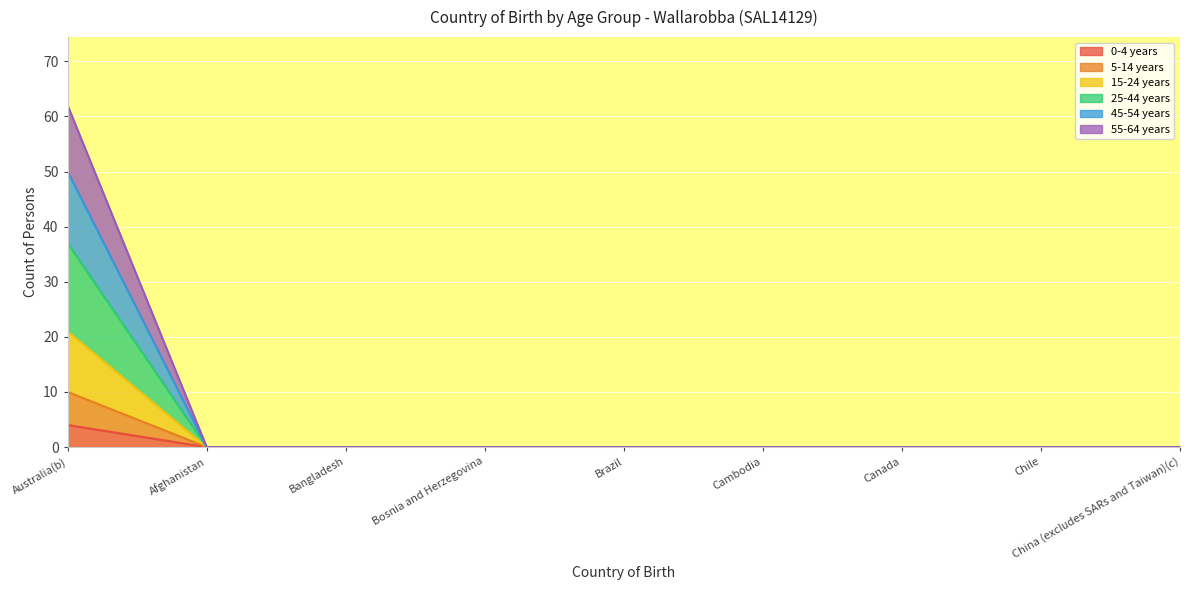

How many 0-4 years values are between 0 and 1?

8